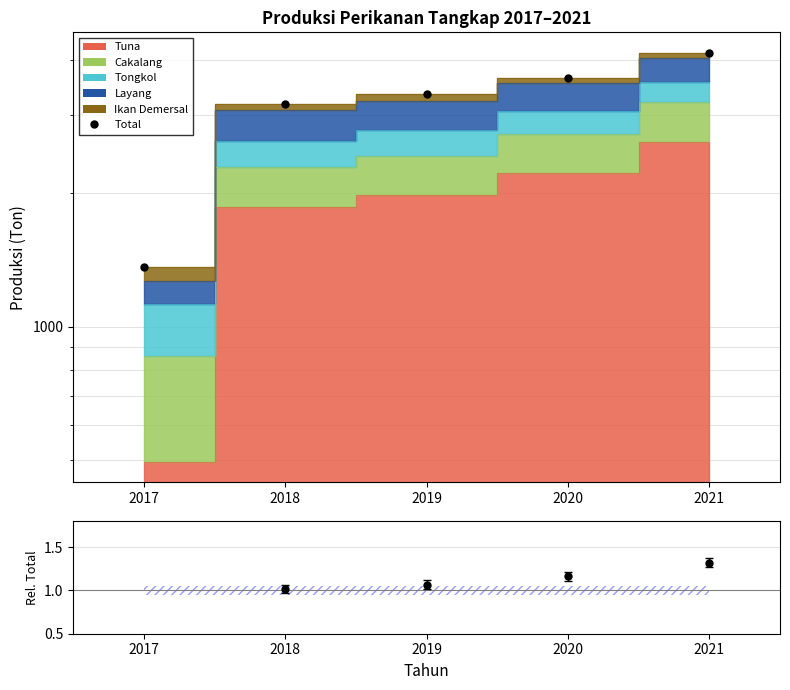

True or false: Ratio has more than 0 points higher than both neighbors.

False